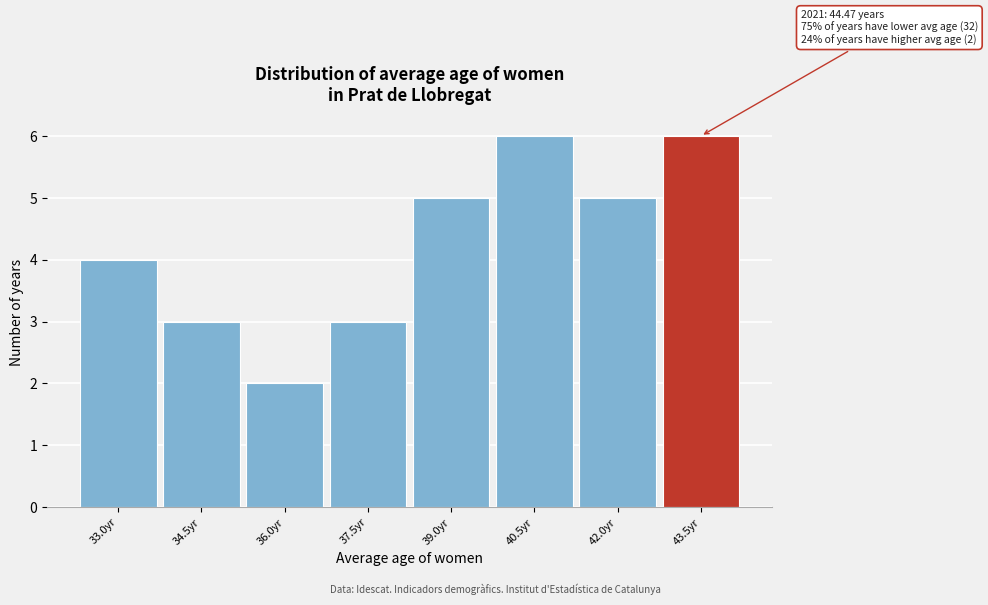

Reading left to right, transcribe all the data shown in this chart.

33.0yr=4	34.5yr=3	36.0yr=2	37.5yr=3	39.0yr=5	40.5yr=6	42.0yr=5	43.5yr=6